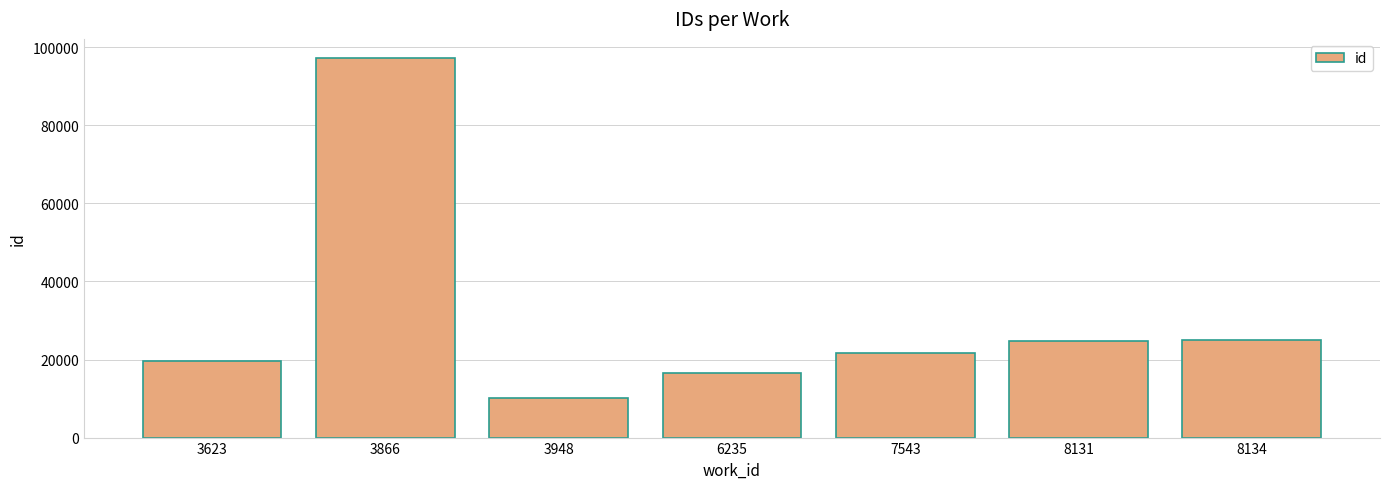

What is the sum of the values at 3623 and 8131?

44417